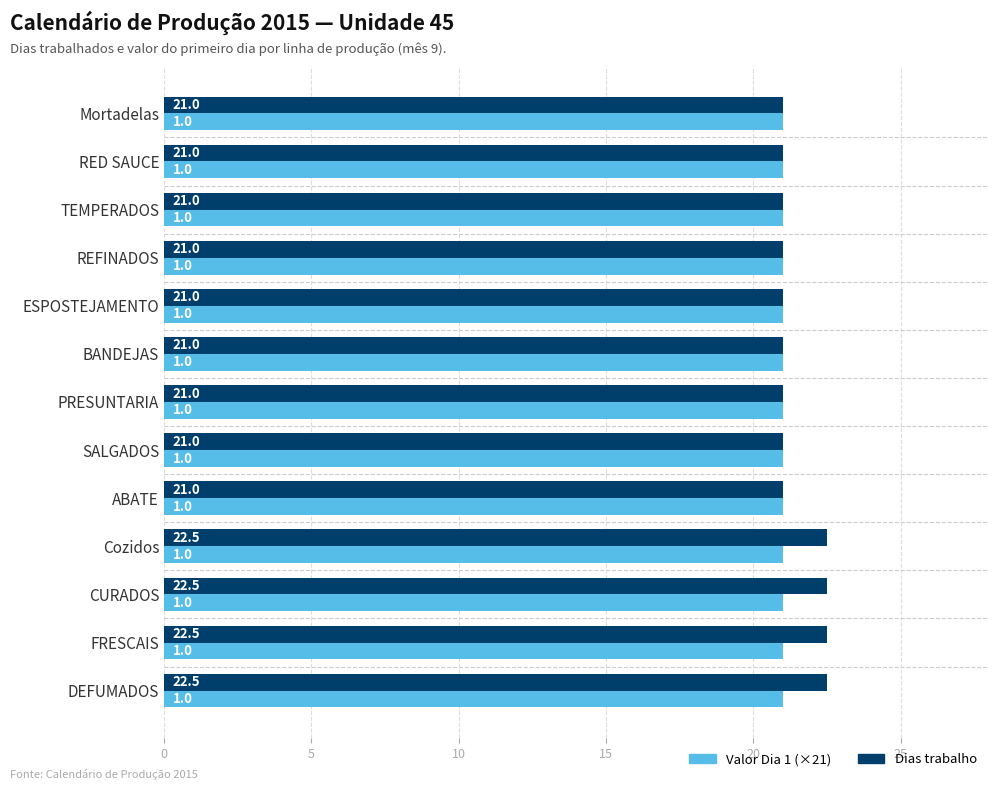

What is the difference between the second highest and second lowest values in the Dias trabalho series?

1.5